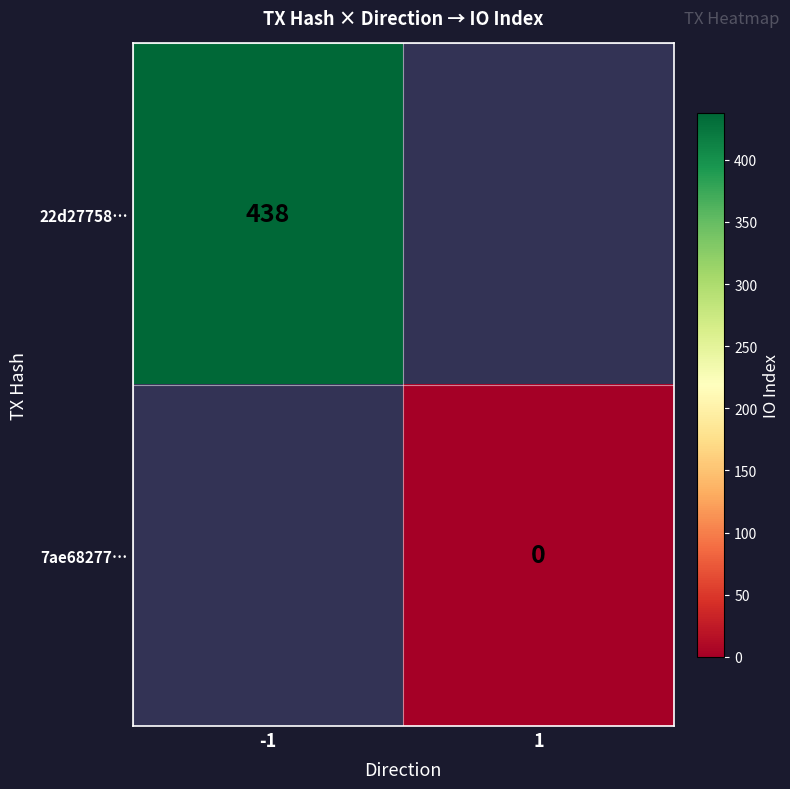

The 22d27758… series shows 438 at -1. True or false?

True